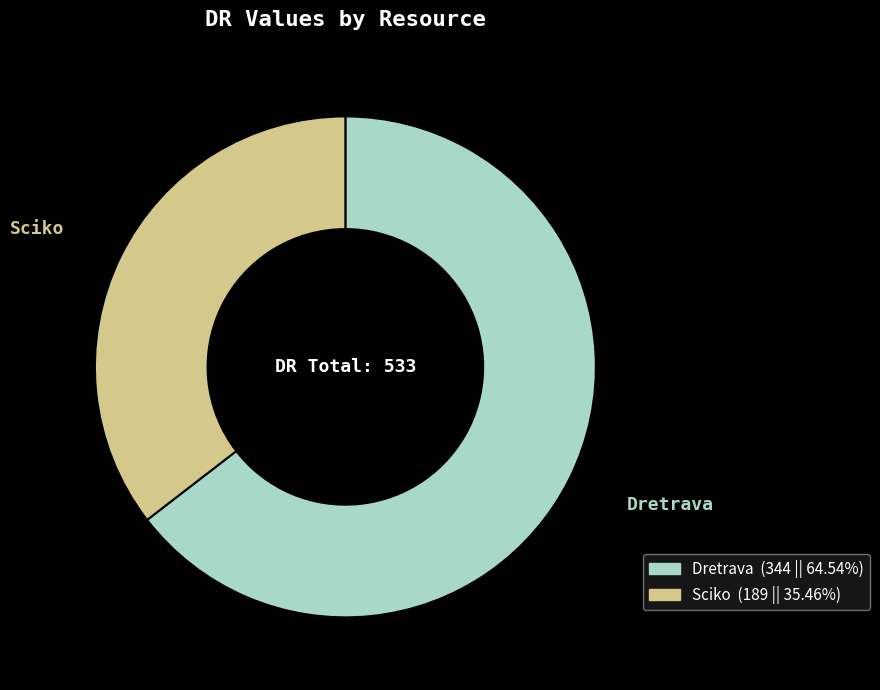

Is the sum of Dretrava and Sciko greater than half?

Yes